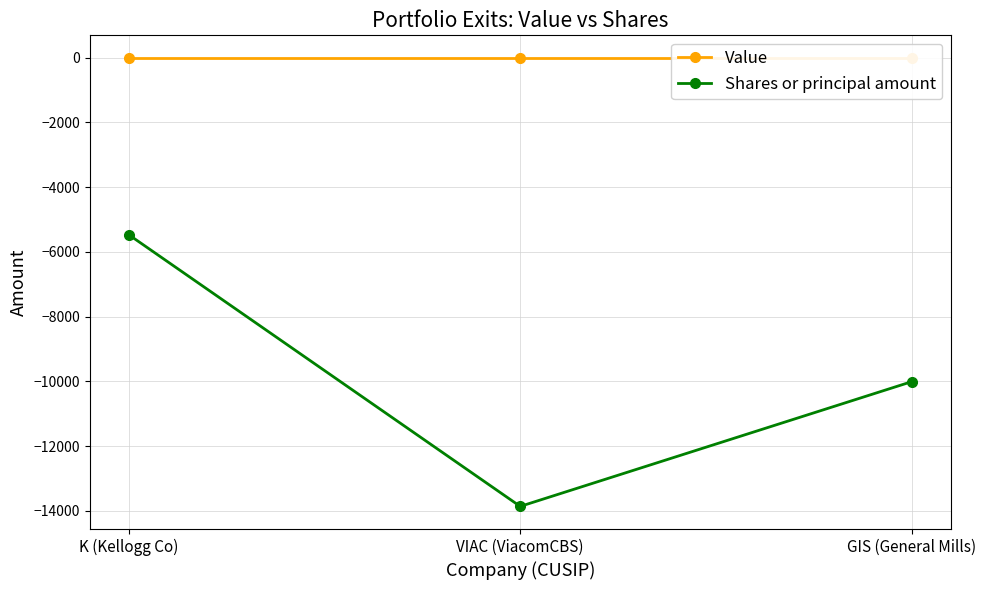

At which label does Shares or principal amount reach its peak?

K (Kellogg Co)